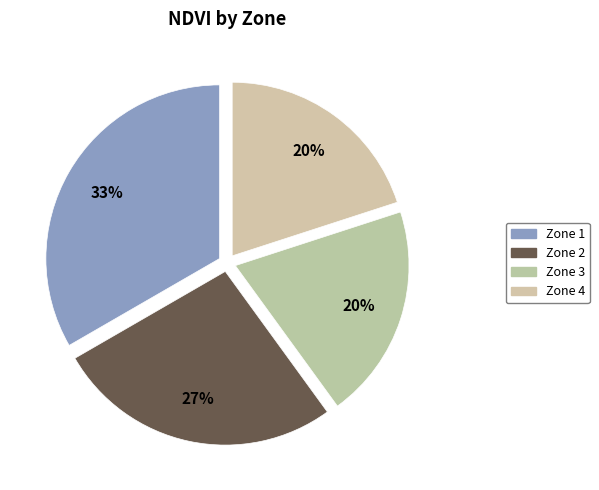

Count the number of slices in the pie.

4